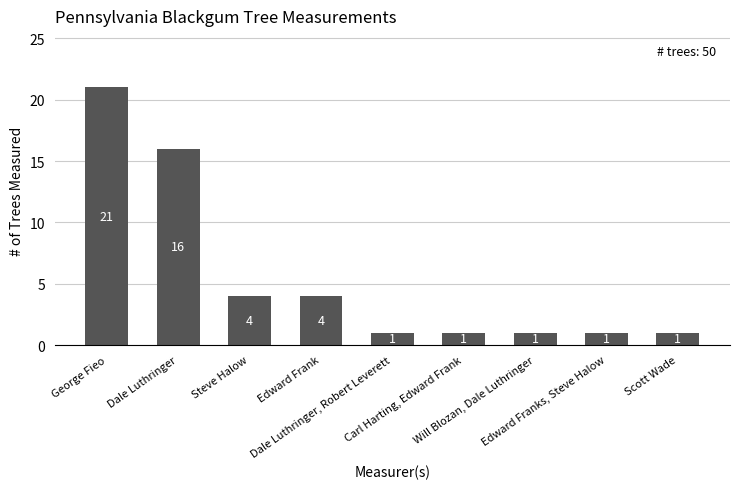

What is the difference between the maximum and second lowest values?

20